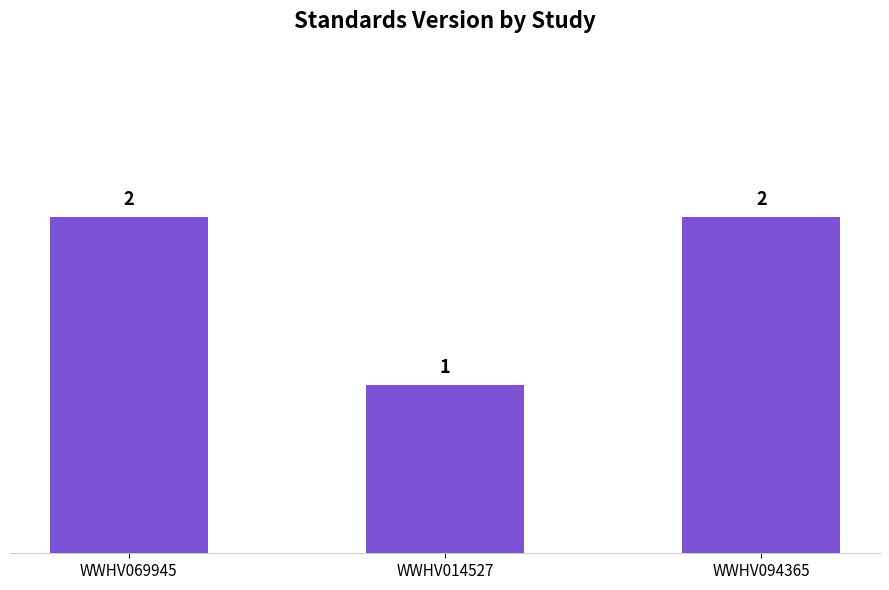

At which label is the value closest to 1?

WWHV014527